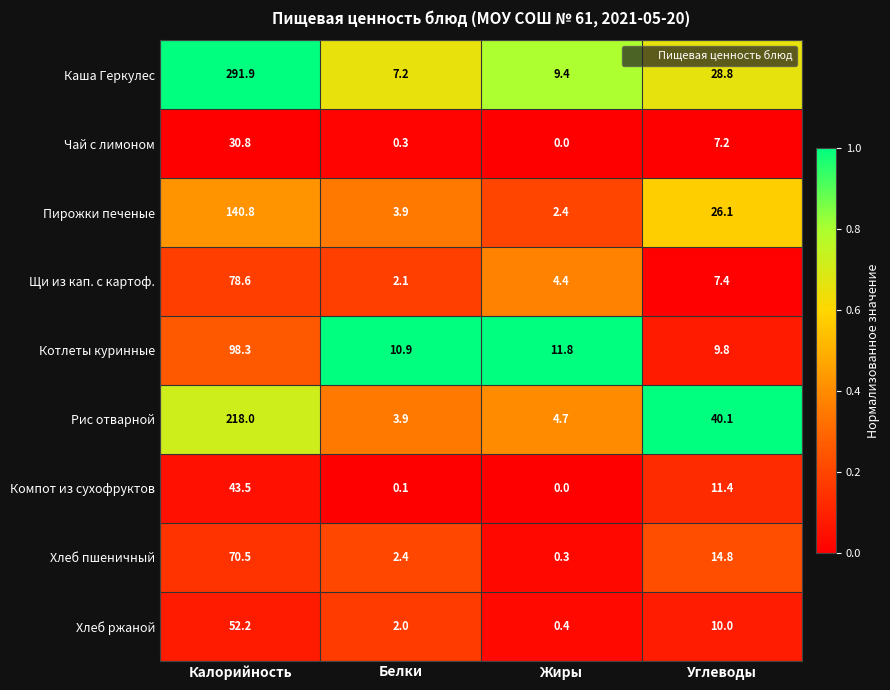

What is the spread (max minus min) of values at Углеводы?

32.9